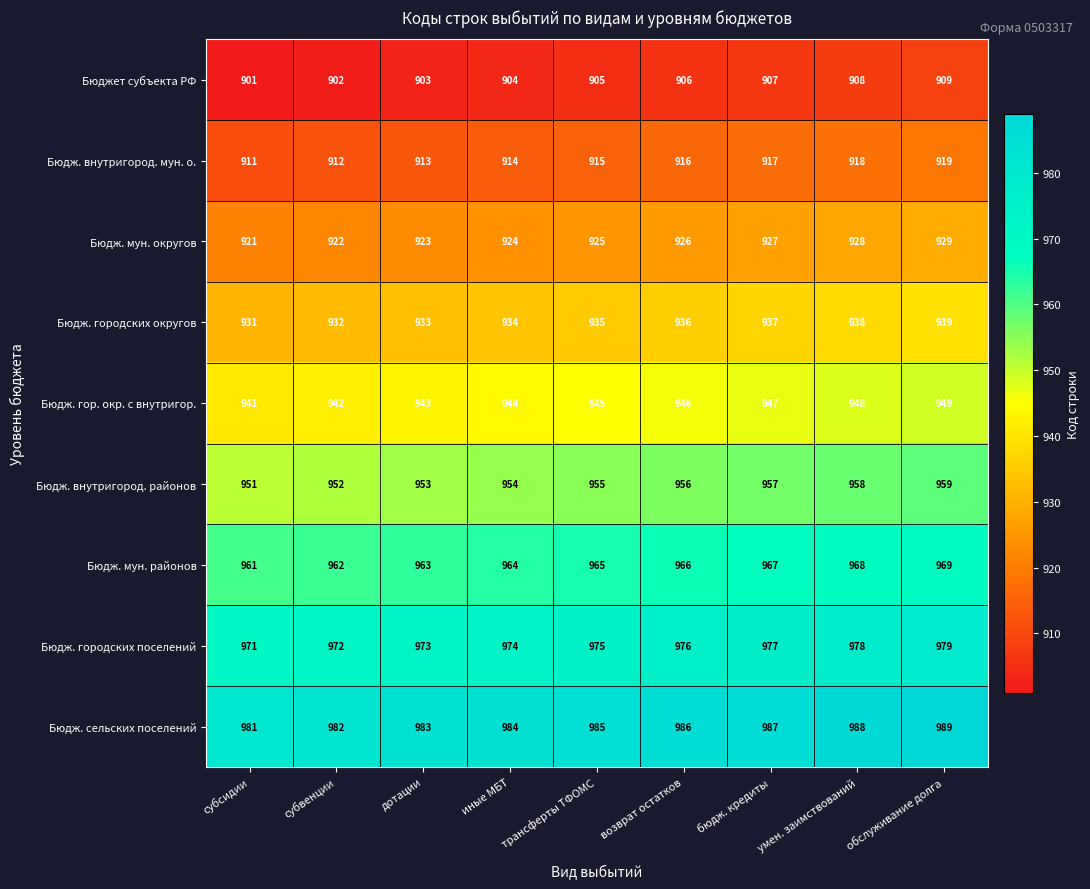

What is the minimum value shown in the chart?

901